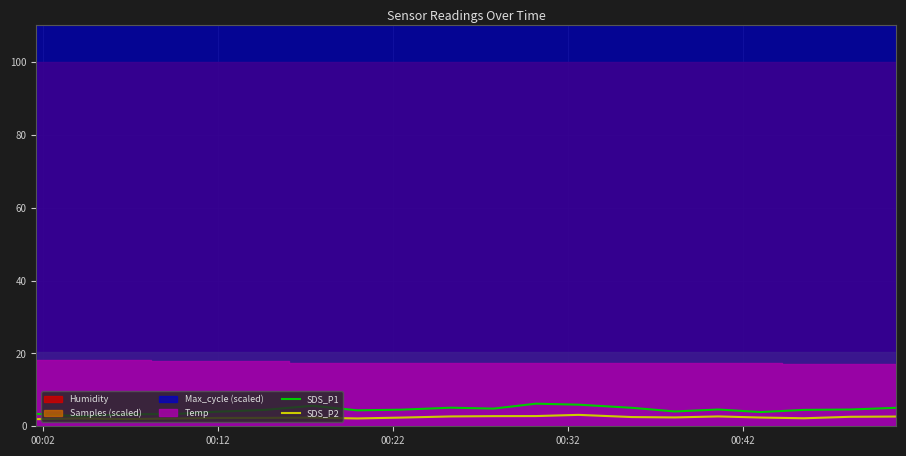

True or false: SDS_P1 and SDS_P2 intersect in this chart.

False